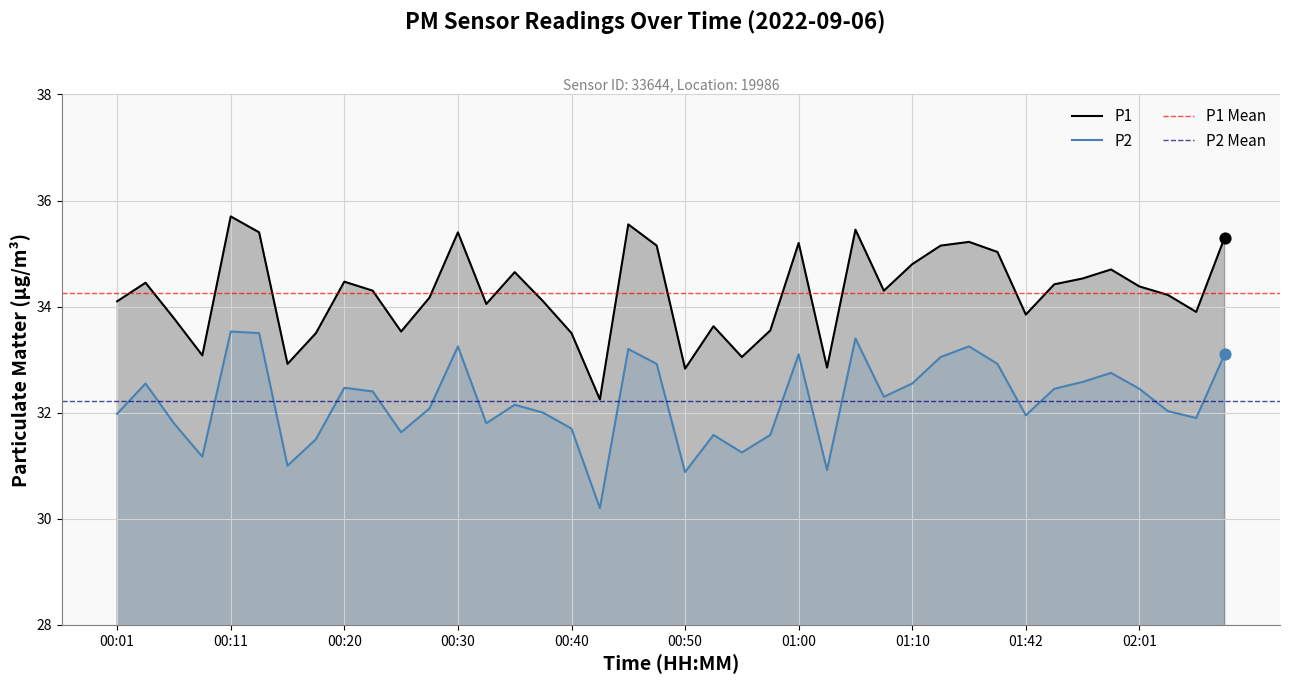

Which series has the widest spread of Y values?

P1